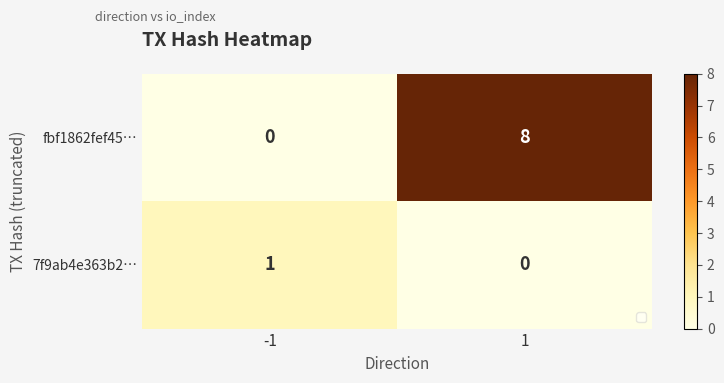

What is the sum of the fbf1862fef45… values at 1 and -1?

8